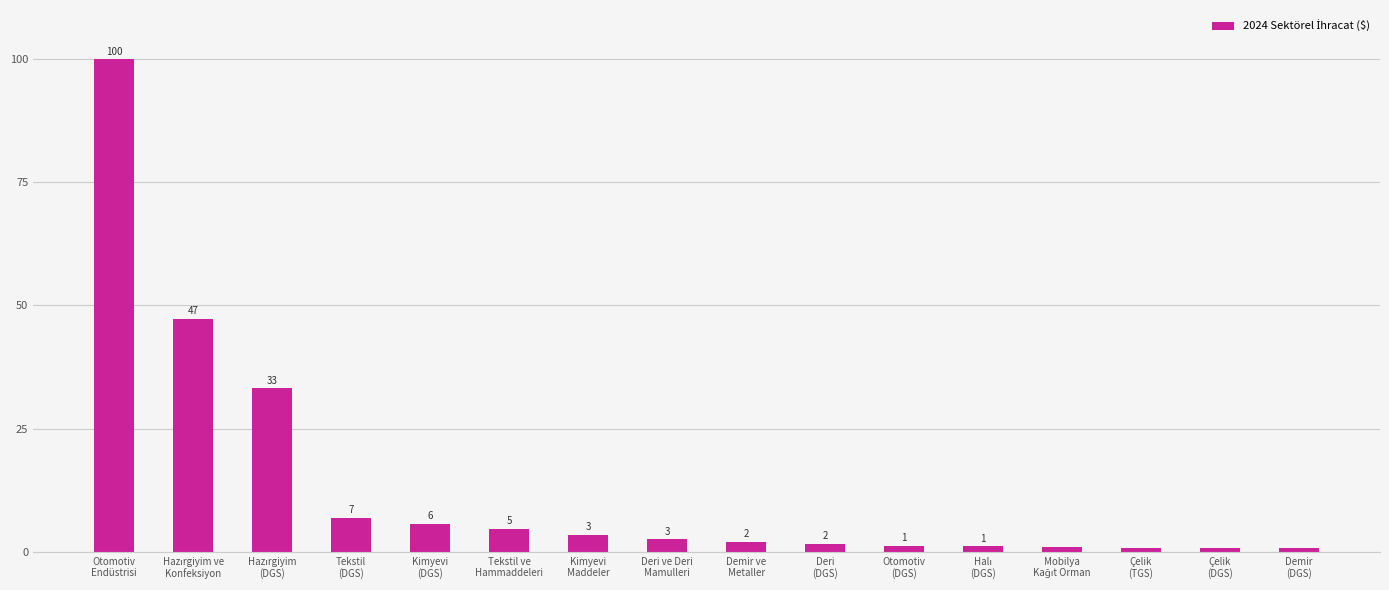

Are the bars horizontal?

No